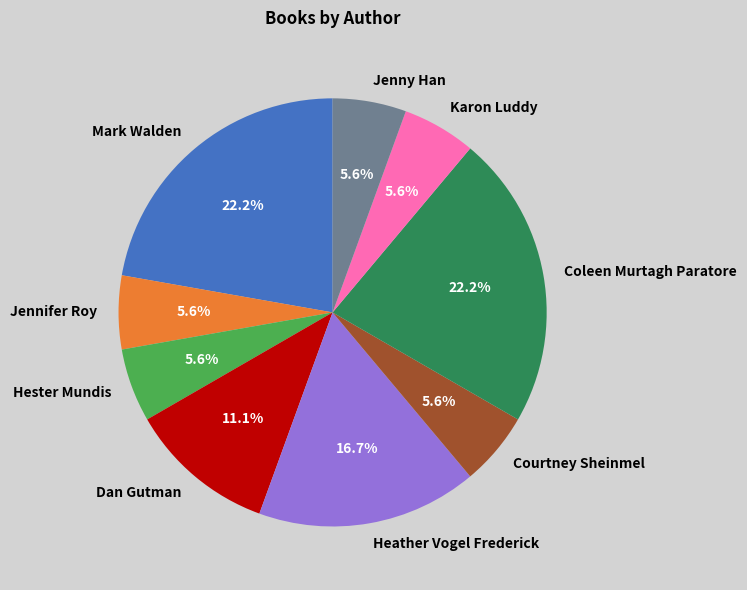

Does any single category account for the majority?

No